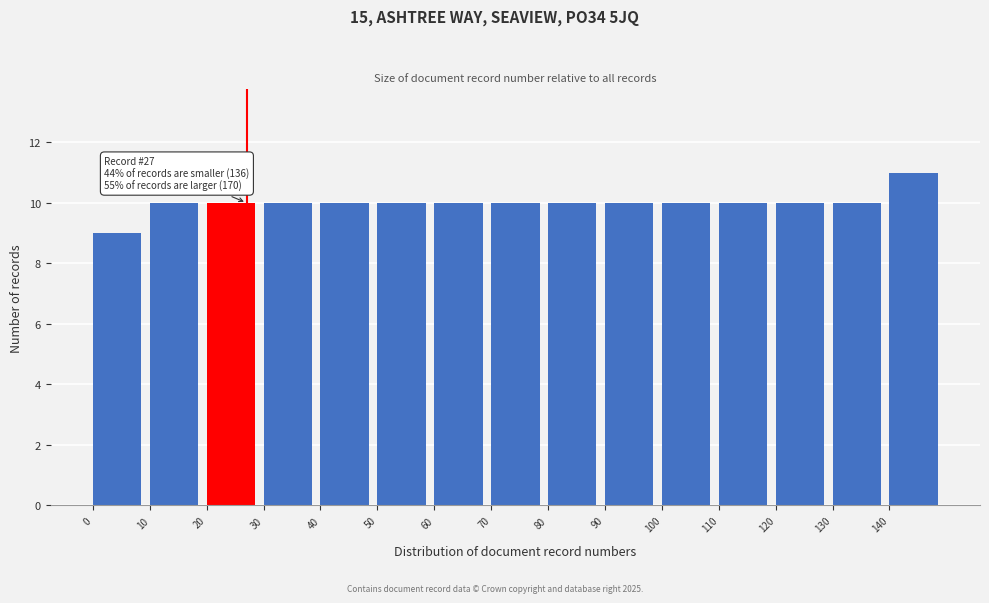

Which range on the x-axis has the tallest bar?

140 to 150